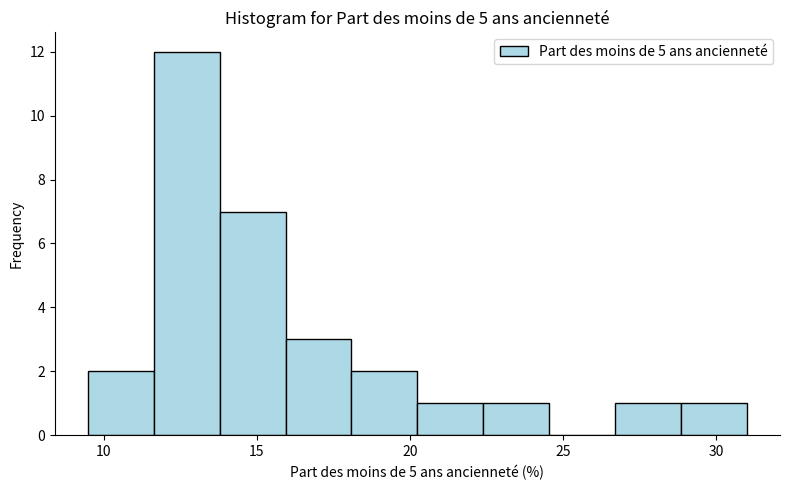

How tall is the bar that spans 26.5 to 29.0 on the x-axis? Neither the bar edges nor the heights are printed on the chart, so give them approximately, as read against the axes.

1